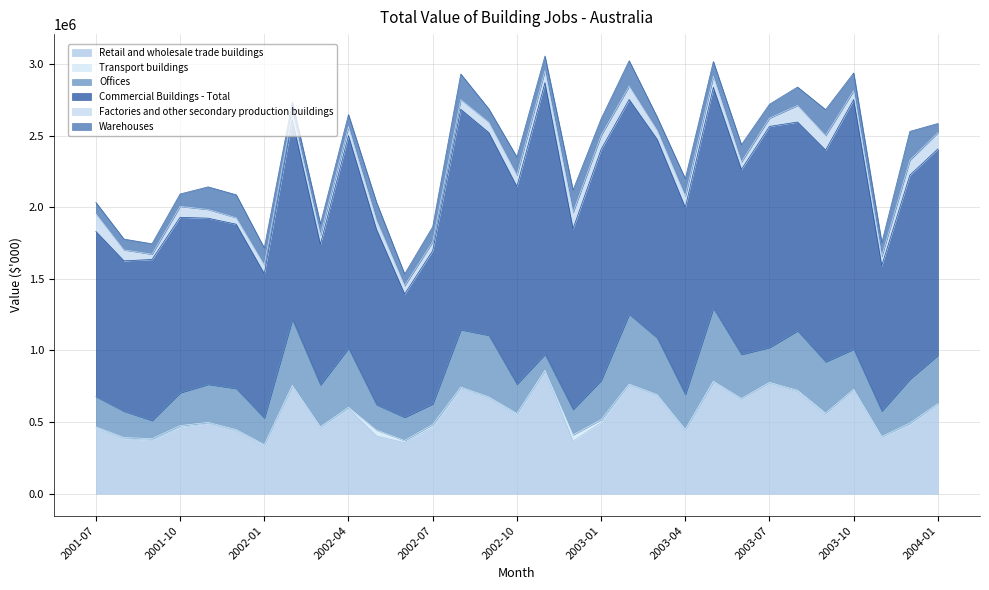

Which series has the largest total across all categories?

Commercial Buildings - Total